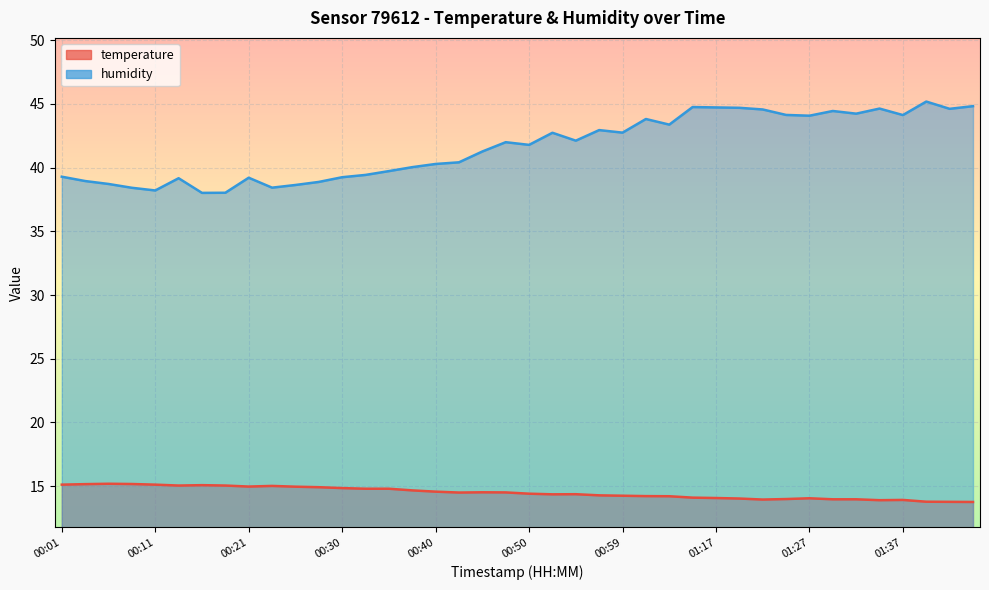

True or false: humidity has a value of 40.0 at 00:38.

True